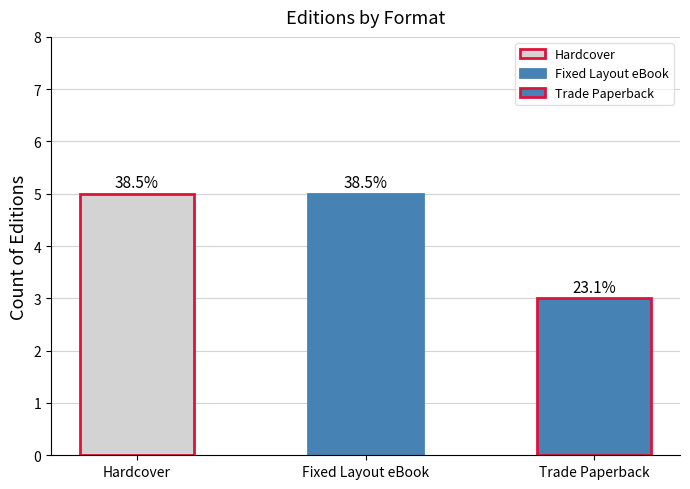

Does the chart contain any negative values?

No